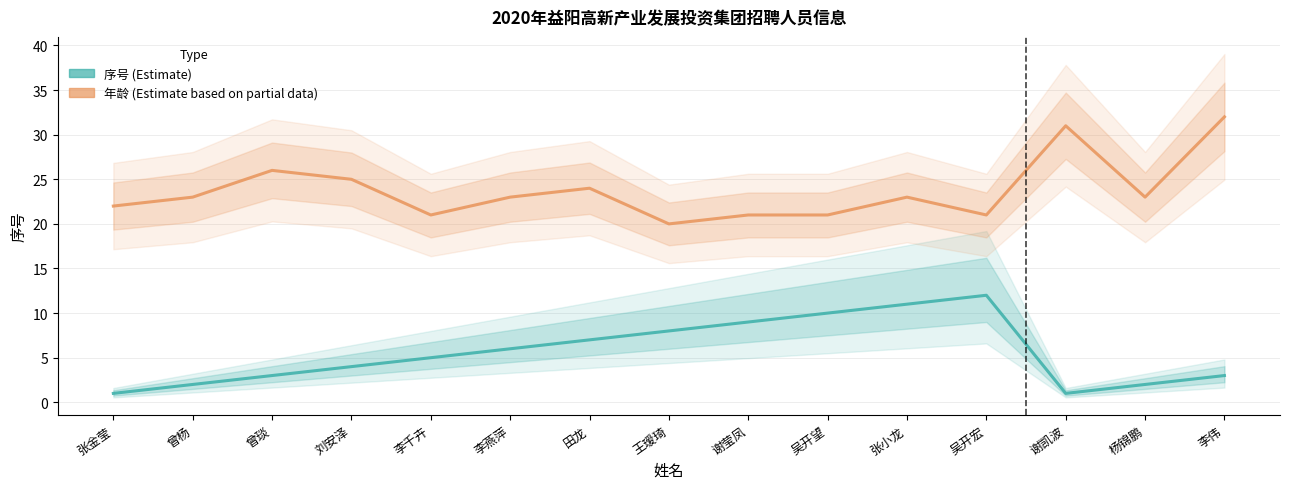

At which category does 序号 (Estimate) reach its first local peak?

吴开宏